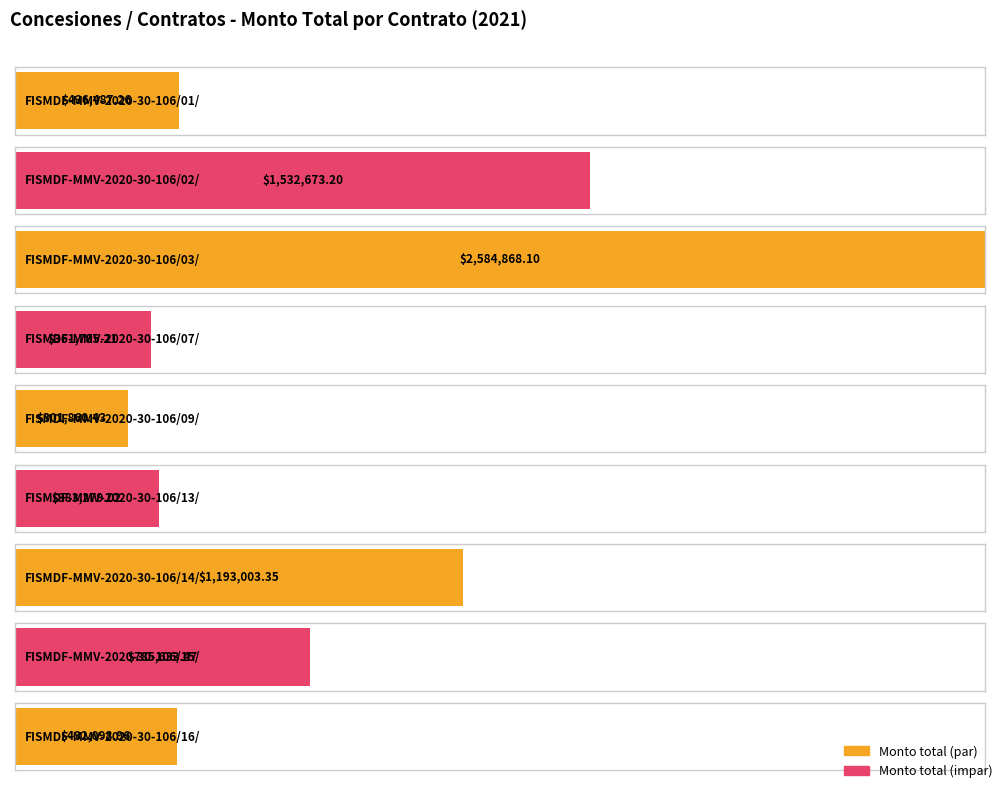

What is the ratio of the value at FISMDF-MMV-2020-30-106/02/ to the value at FISMDF-MMV-2020-30-106/07/?

4.2